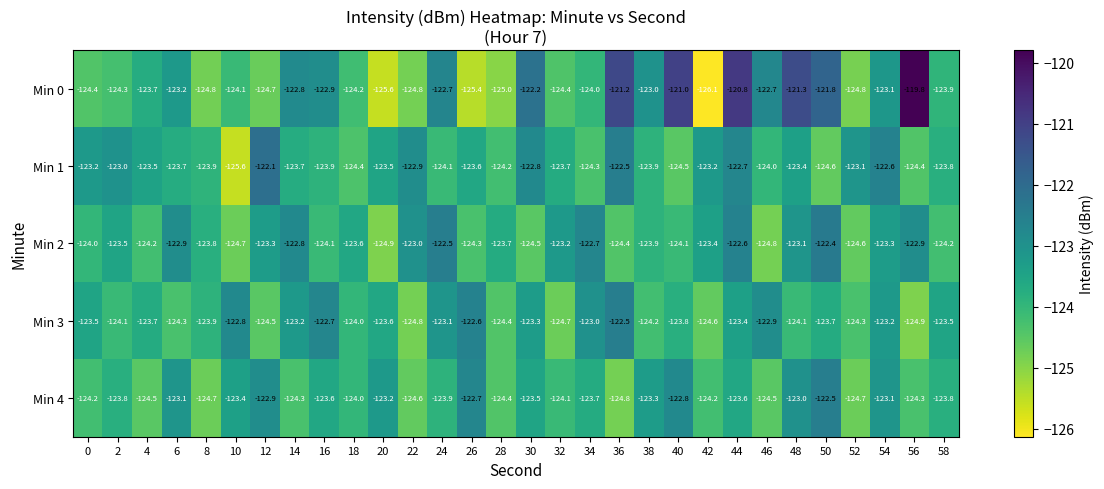

What is the difference between the Min 4 values at 32 and 46?

0.4